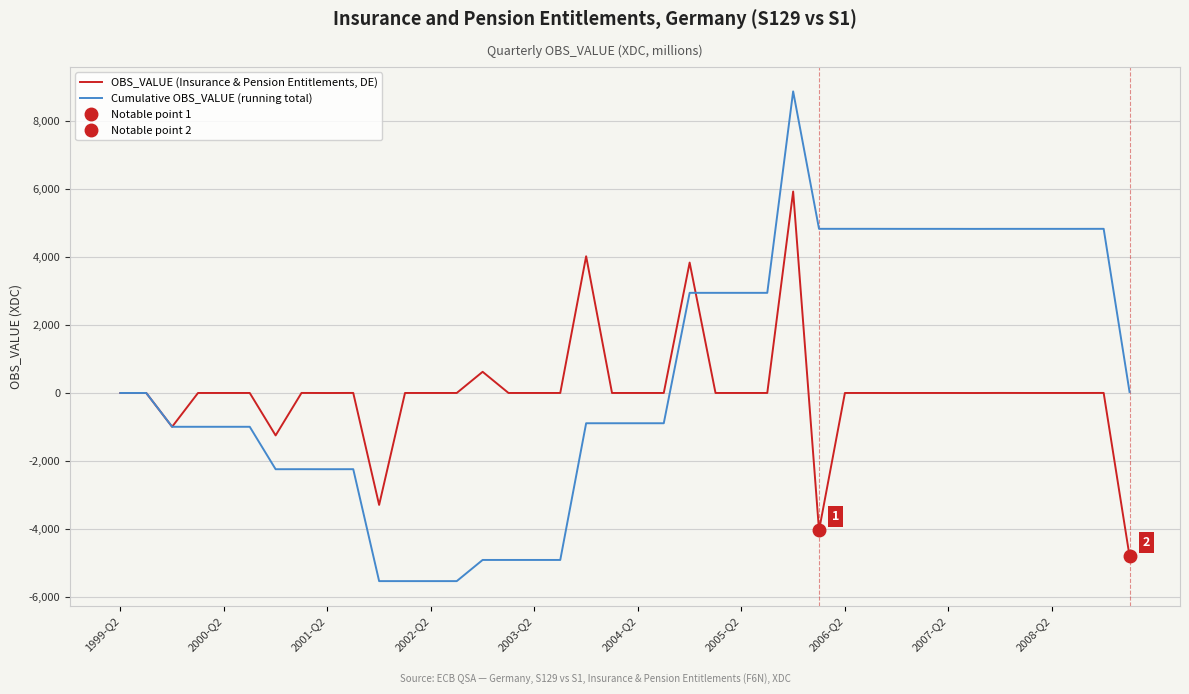

What is the minimum value for Cumulative OBS_VALUE (running total)?

-5537